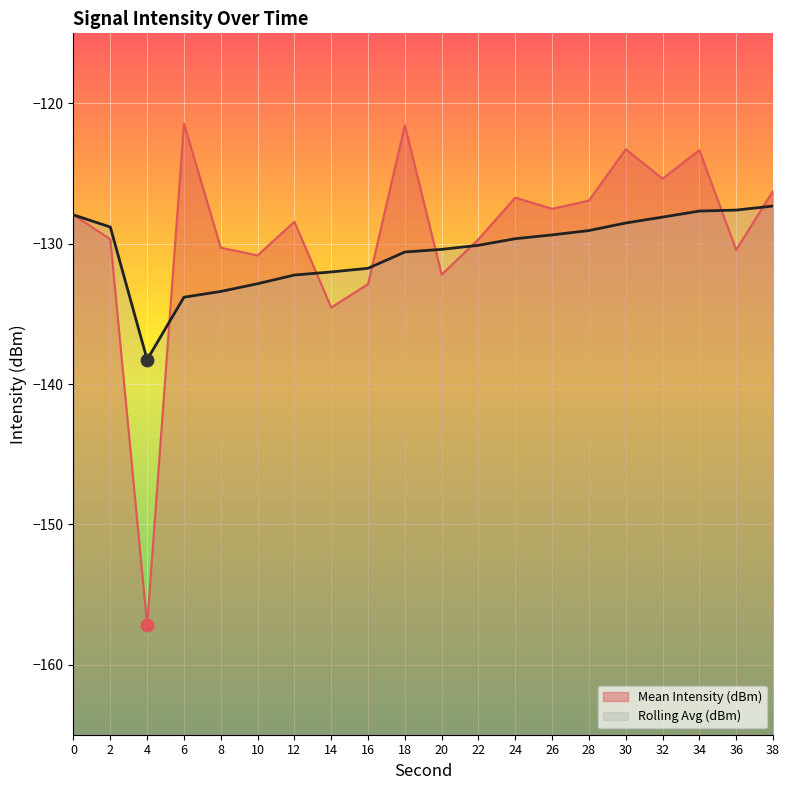

Which series reaches the minimum Y coordinate?

Mean Intensity (dBm)